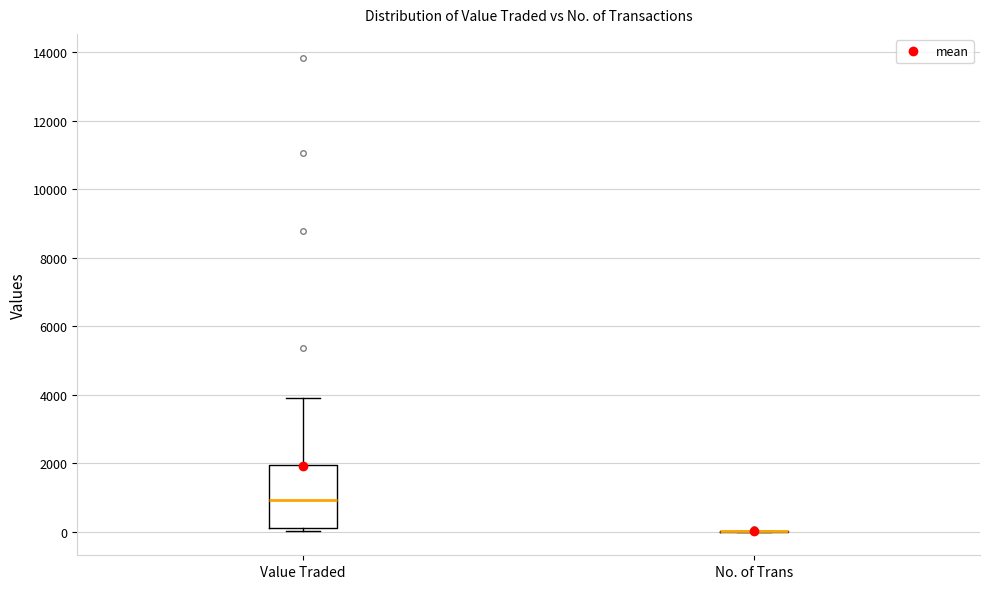

Reading left to right, transcribe this box plot: for each box, give where its median line is, the range the box spans, and where its two whiskers end, as read against the y-axis. The values are not printed on the chart, so give them approximately, as read against the axis.

Value Traded: median 1000, box 200 to 2000, whiskers 0 to 3800
No. of Trans: box collapsed to a line at 0, whiskers 0 to 0